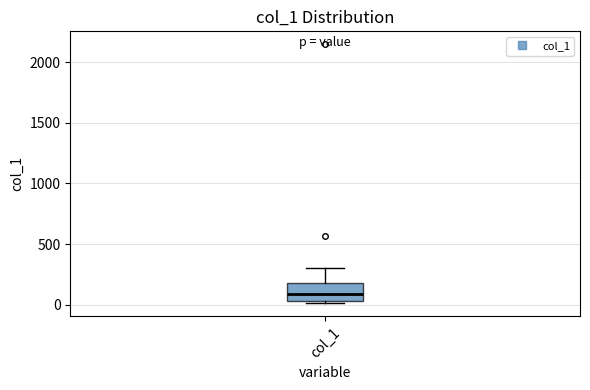

Where is the lower edge of the box for col_1 on the y-axis? The values are not printed on the chart, so give them approximately, as read against the axis.

50